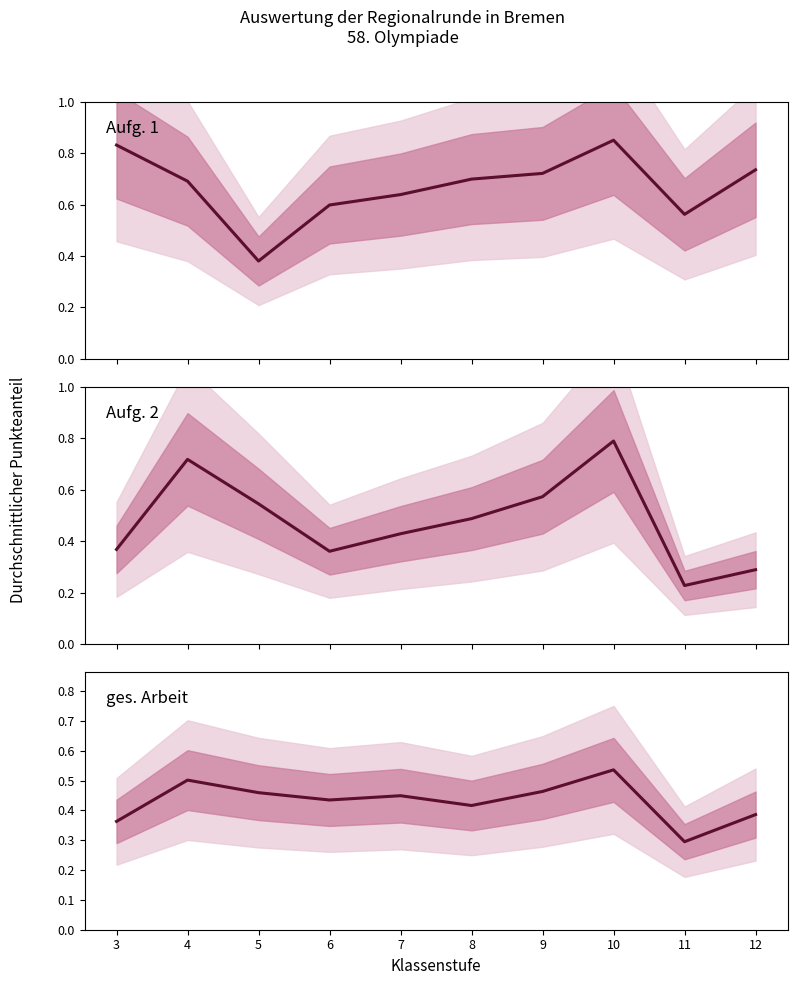

Which series changed the most between 5 and 8?

Aufg. 1